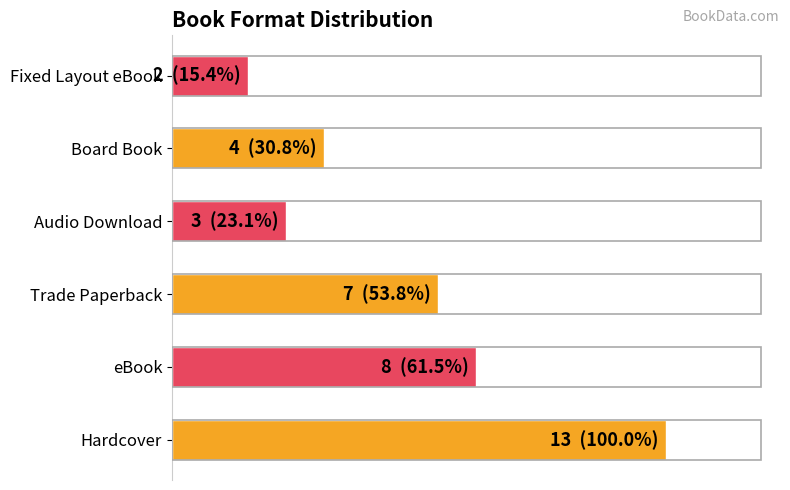

Does the chart contain any negative values?

No